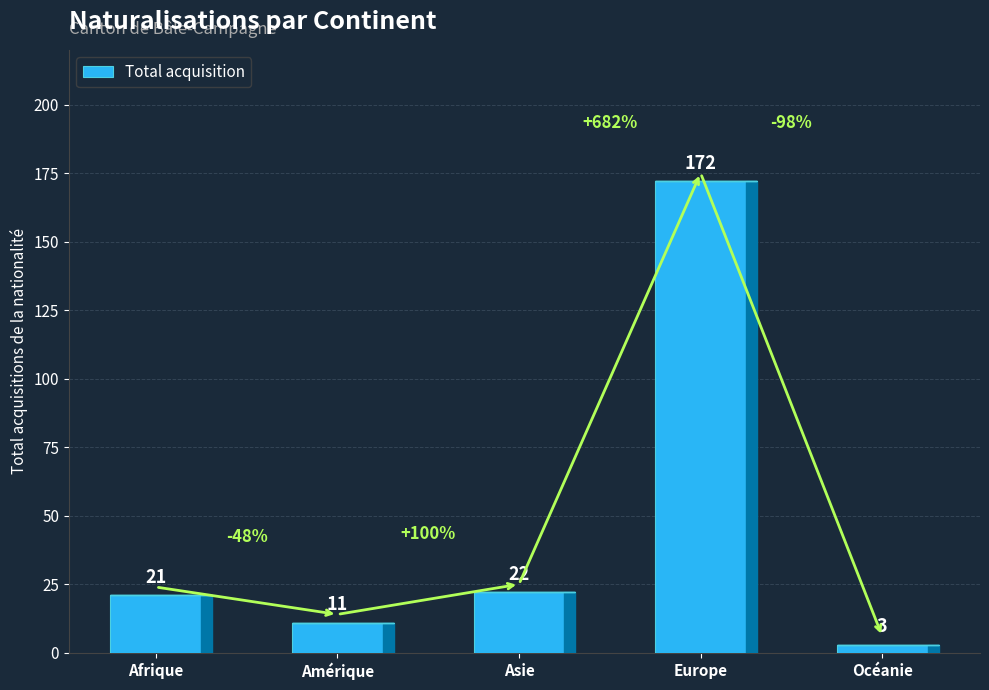

How many bars are there in total?

5